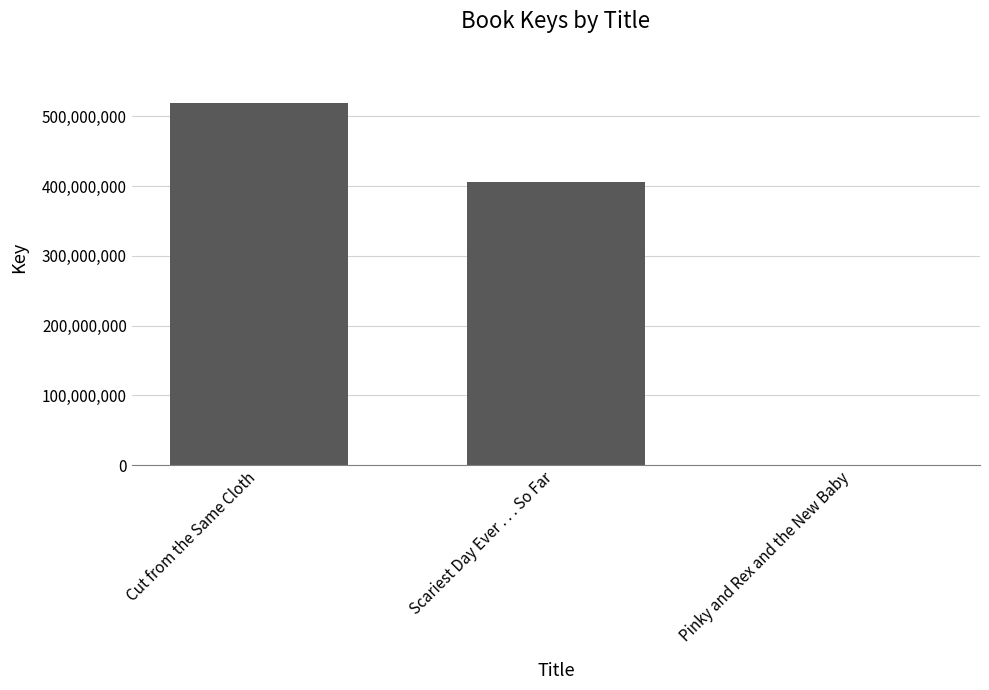

The value at Scariest Day Ever . . . So Far is 548533967. True or false?

False